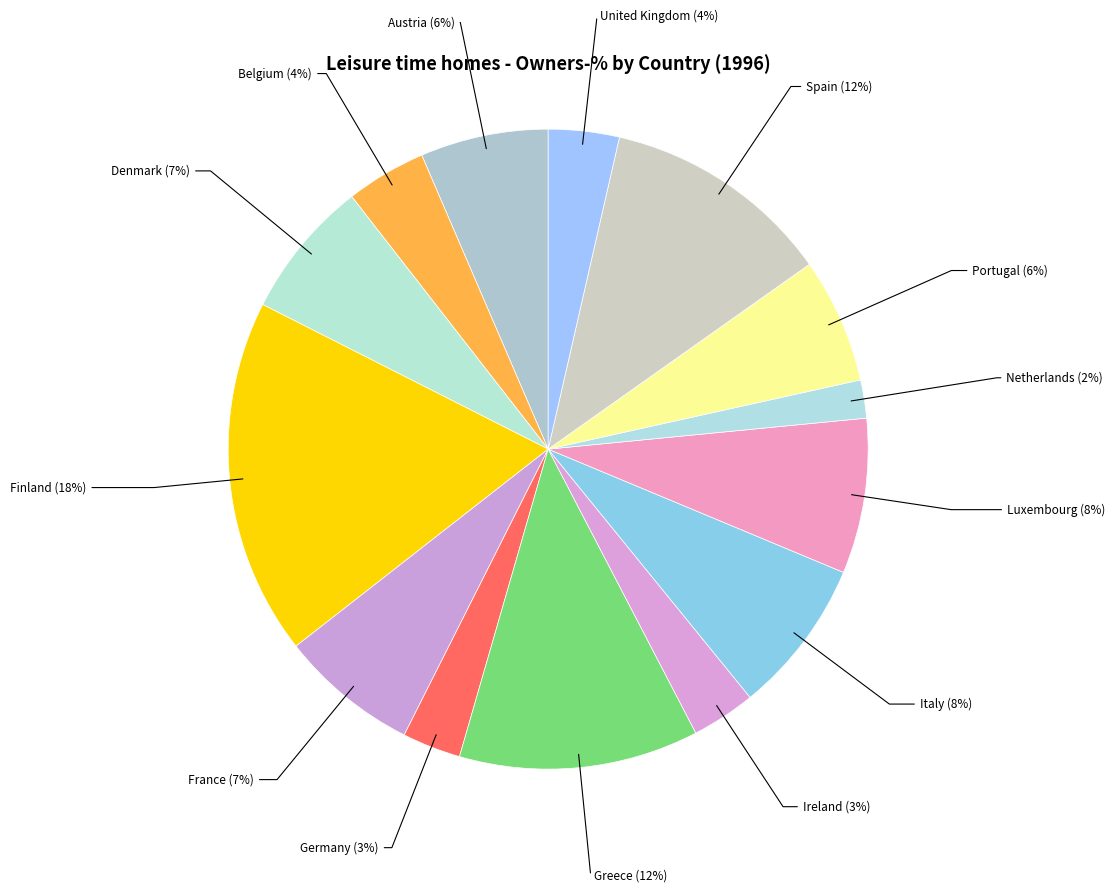

The France slice represents 7% of the pie. True or false?

True